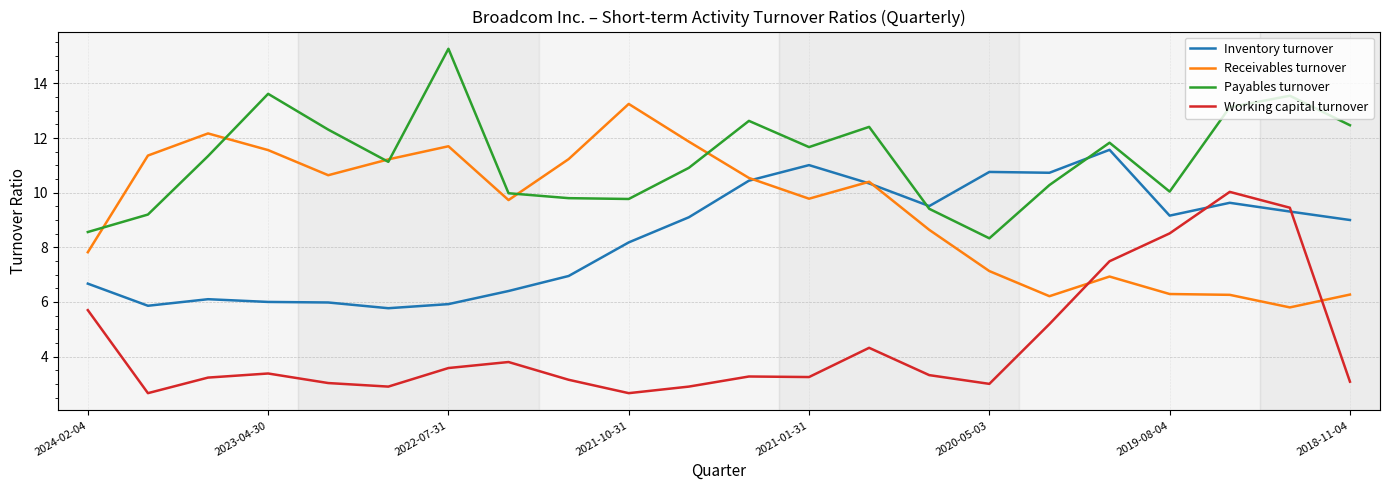

List the series in order of their peak value, lowest first.

Working capital turnover, Inventory turnover, Receivables turnover, Payables turnover